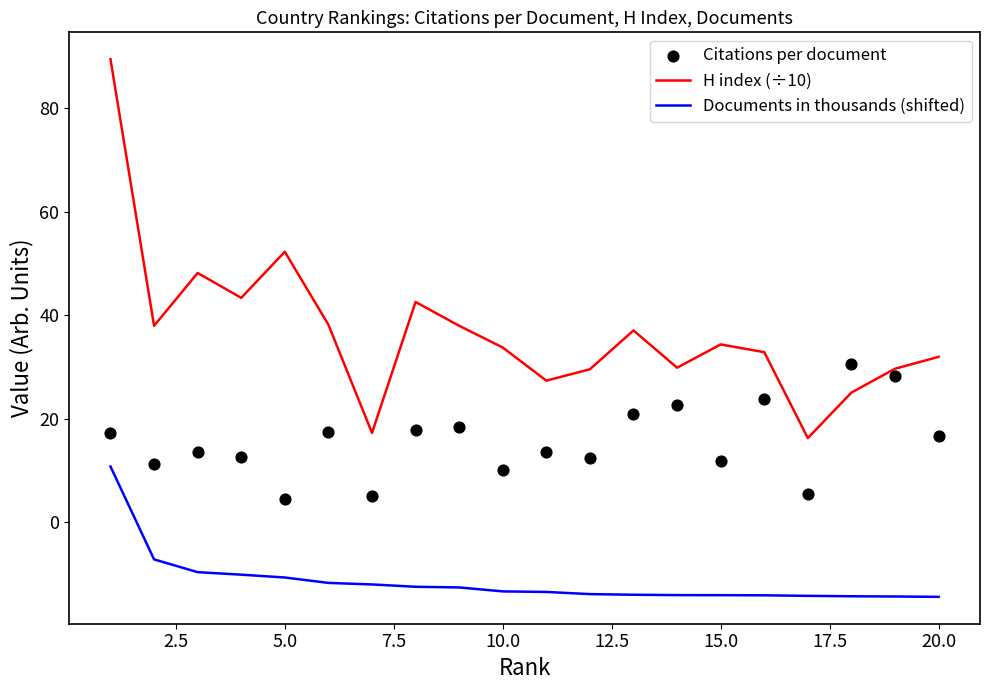

Which series reaches the minimum Y coordinate?

Documents in thousands (shifted)